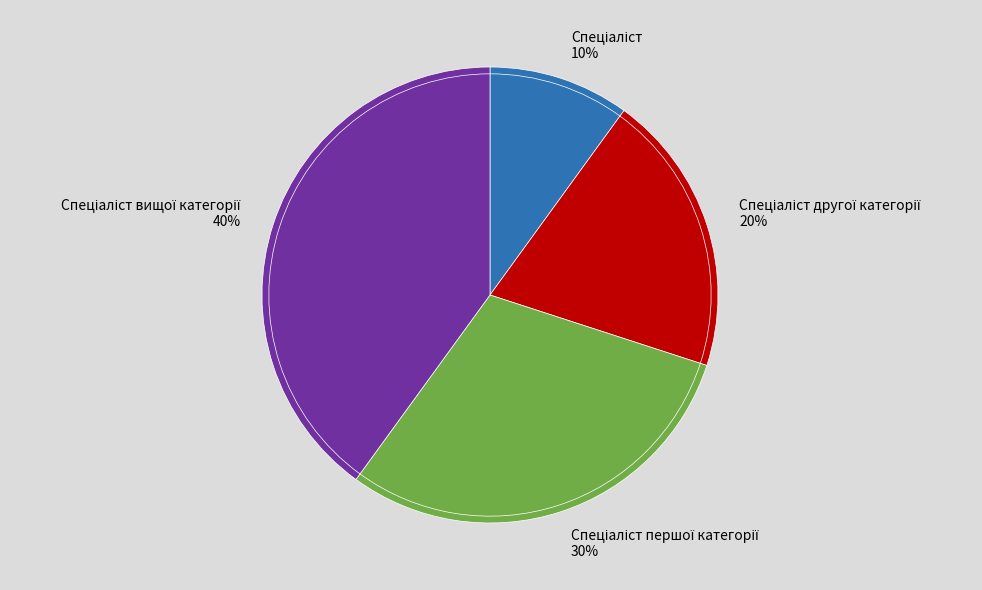

The Спеціаліст першої категорії slice represents 30% of the pie. True or false?

True